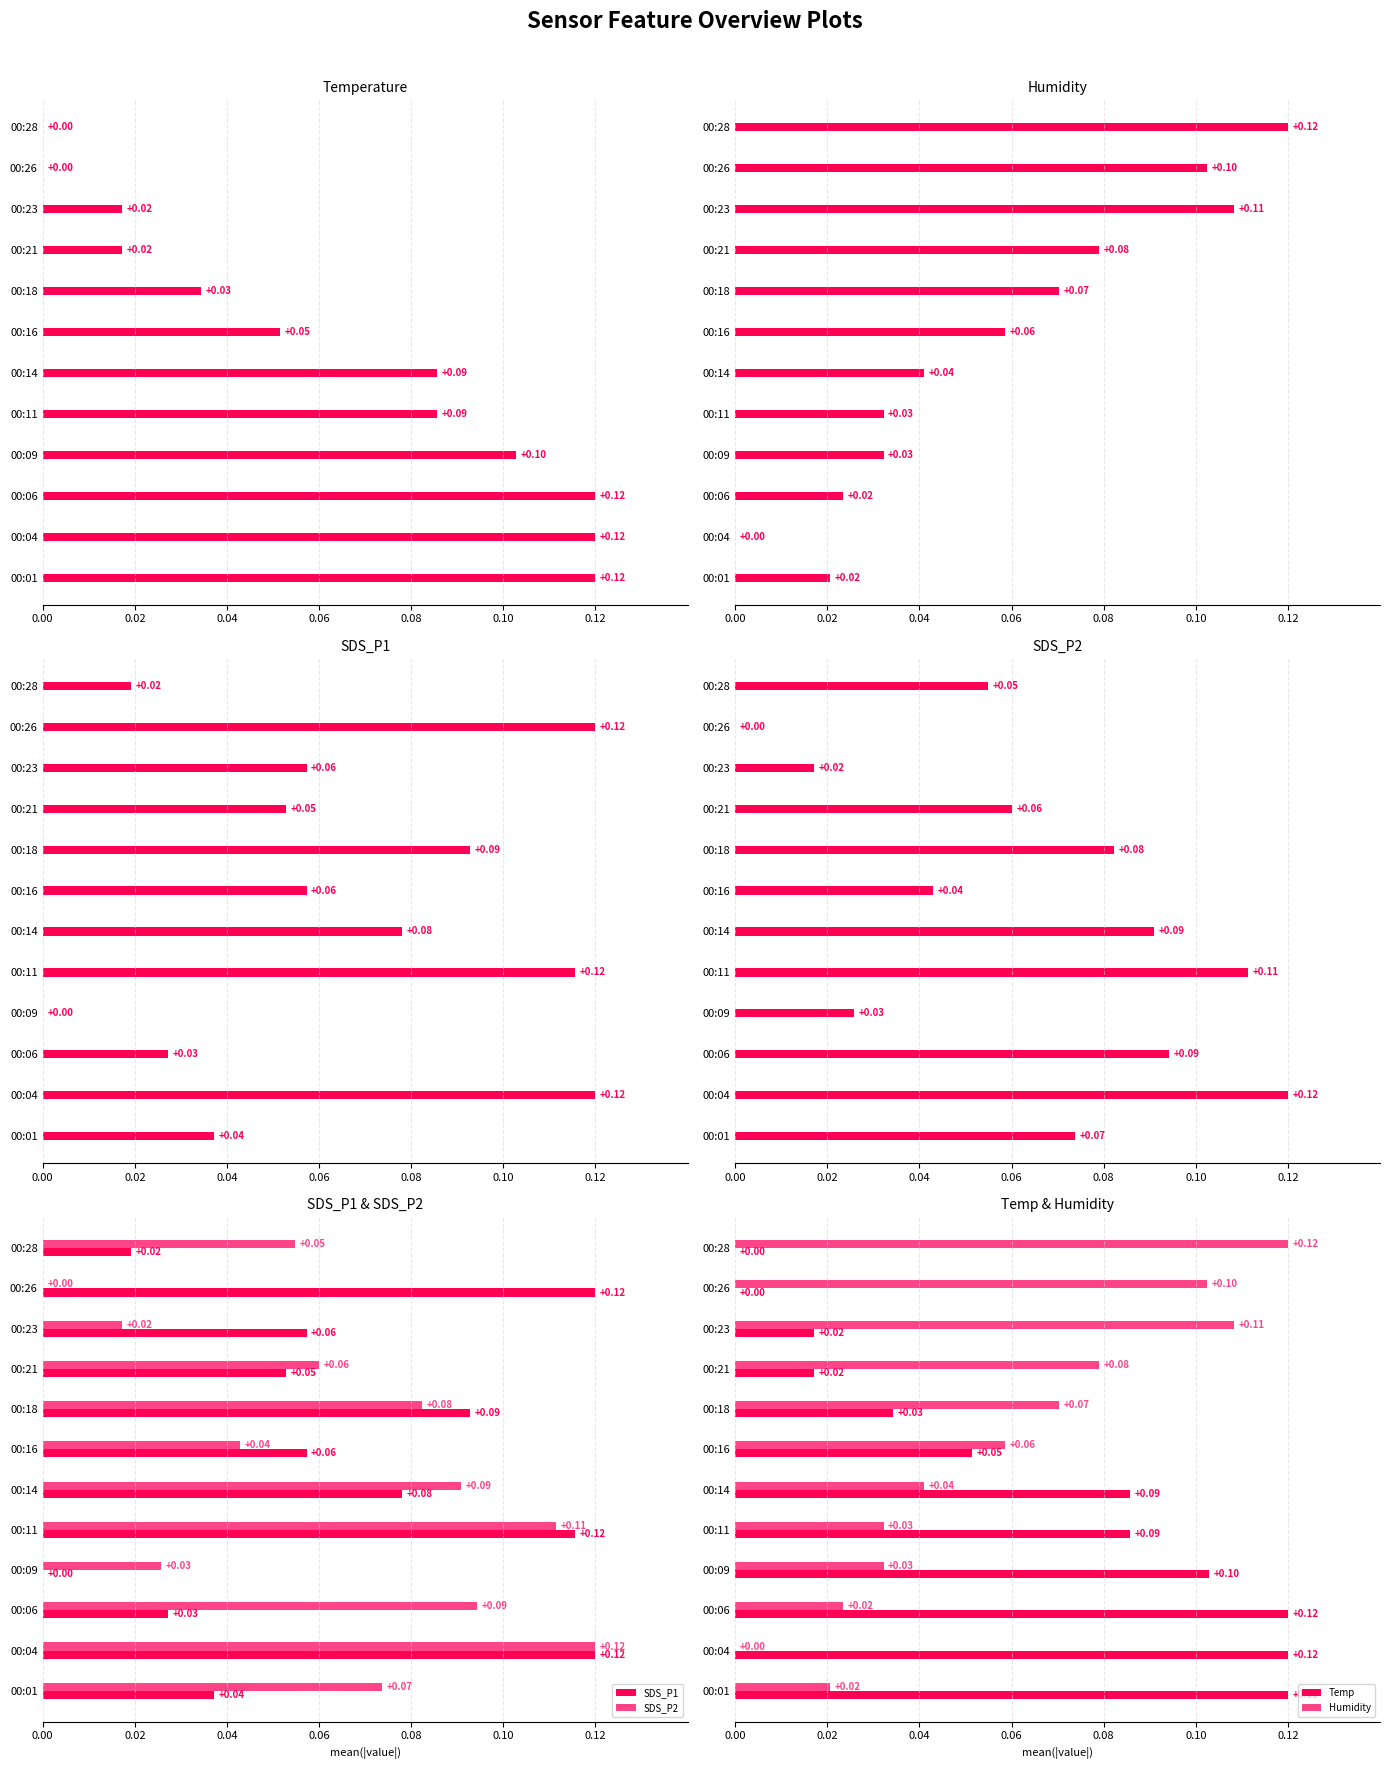

Which series has the largest range (max minus min)?

Temp